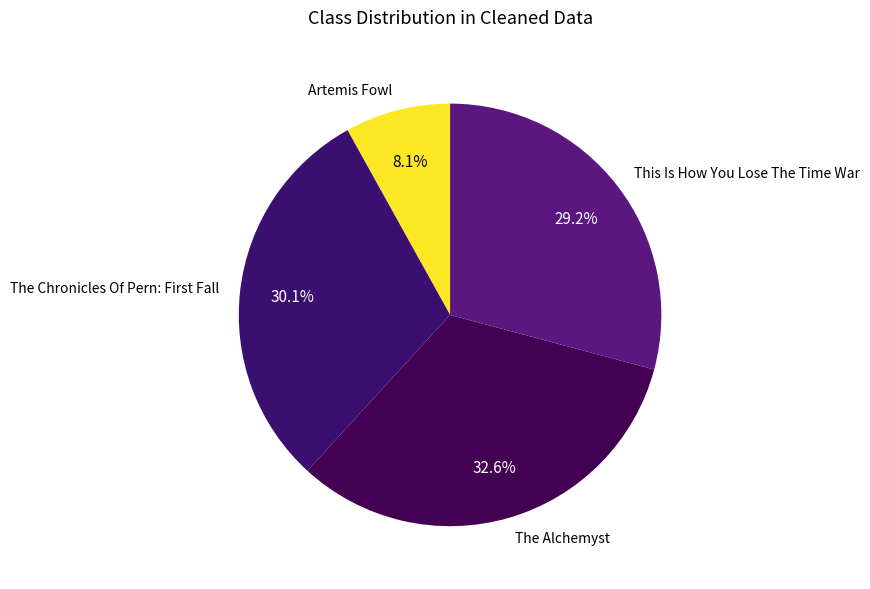

True or false: Artemis Fowl accounts for 8% of the total.

True